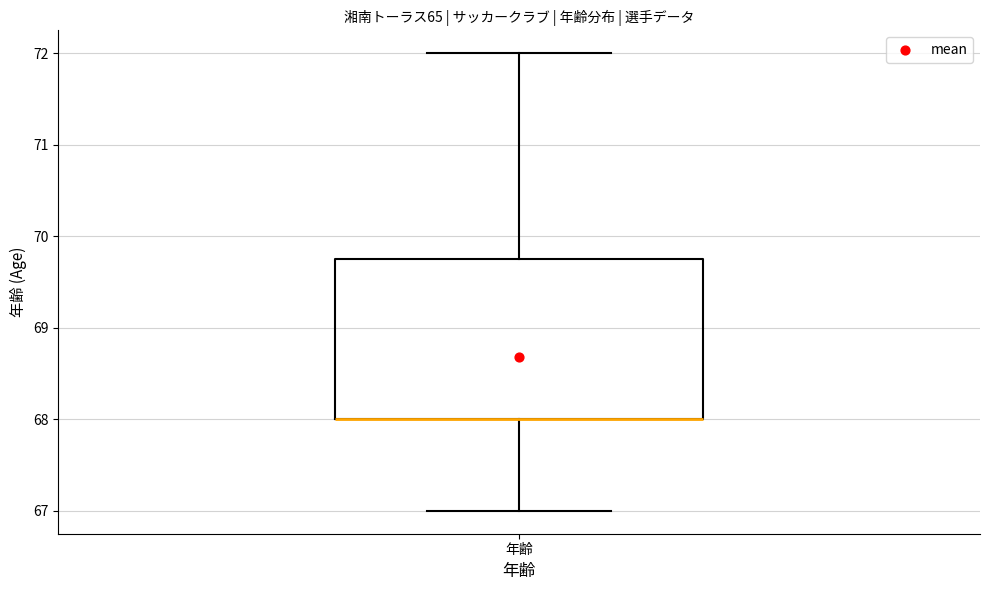

Transcribe this box plot: give where the median line is, the range the box spans, and where the two whiskers end, as read against the y-axis. The values are not printed on the chart, so give them approximately, as read against the axis.

median 68.0 (drawn on the box's lower edge), box 68.0 to 69.8, whiskers 67.0 to 72.0